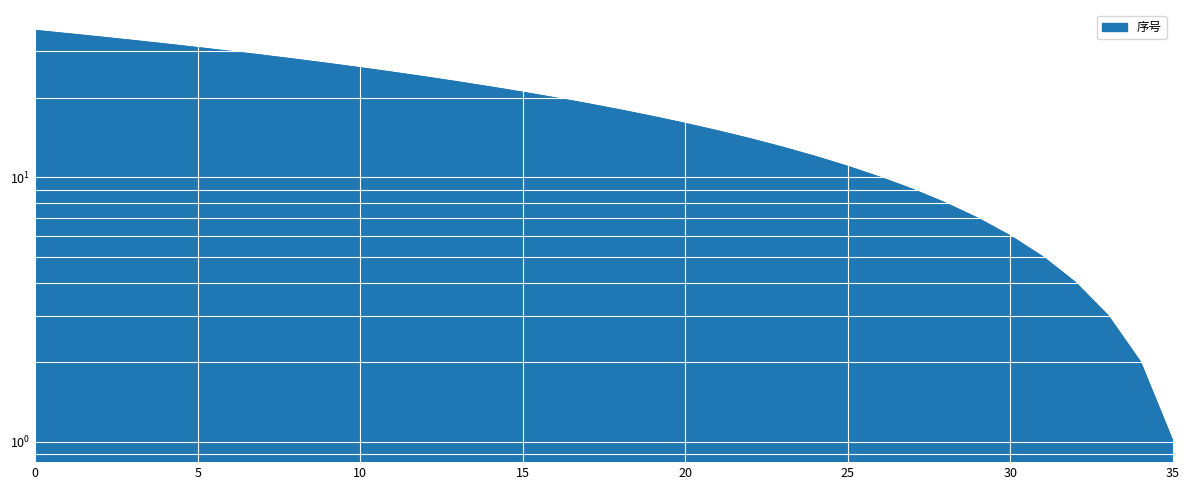

How many data points are less than 19?

18